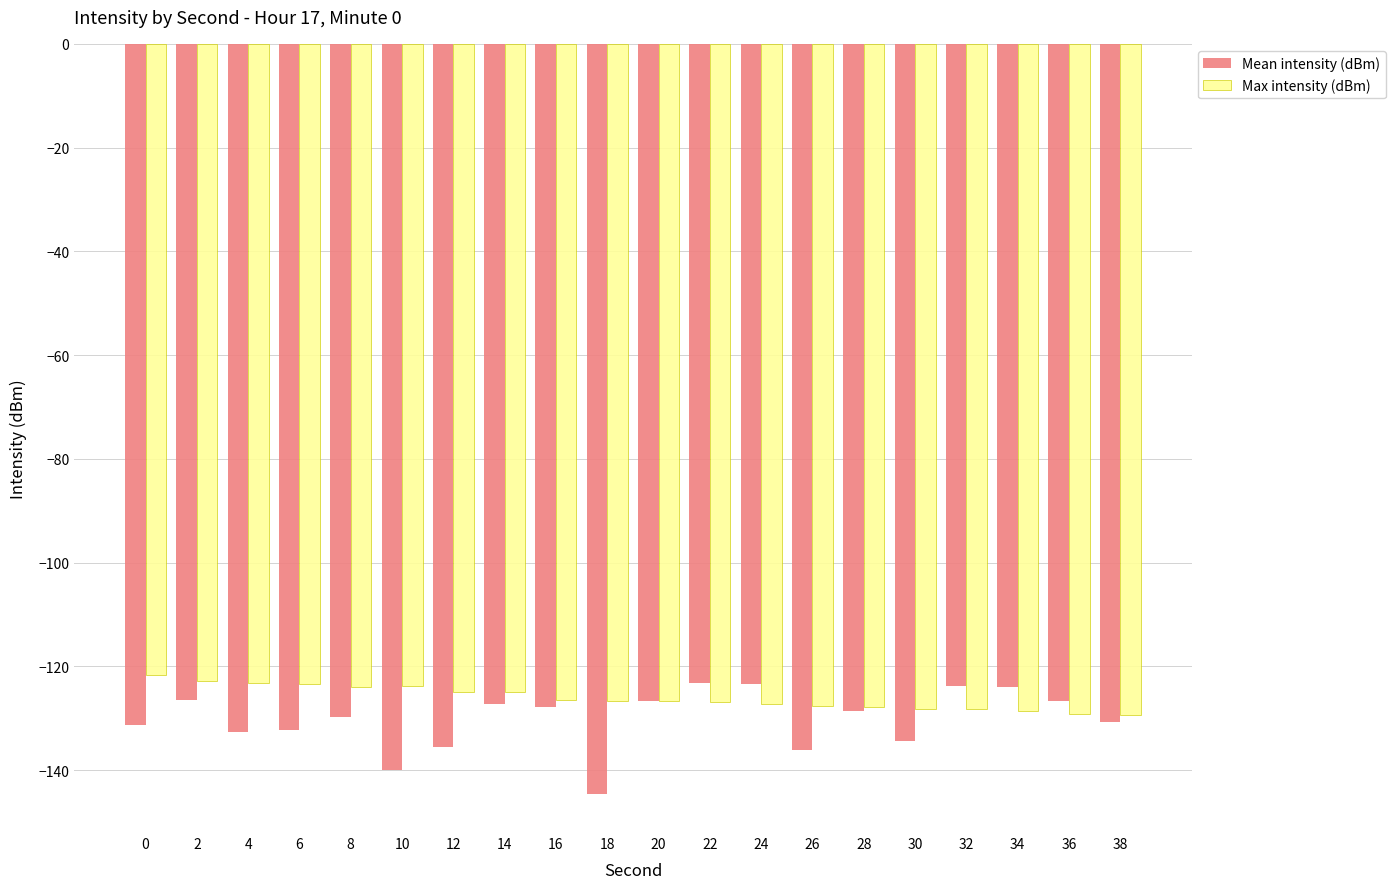

What are all the series names shown in the legend?

Mean intensity (dBm), Max intensity (dBm)